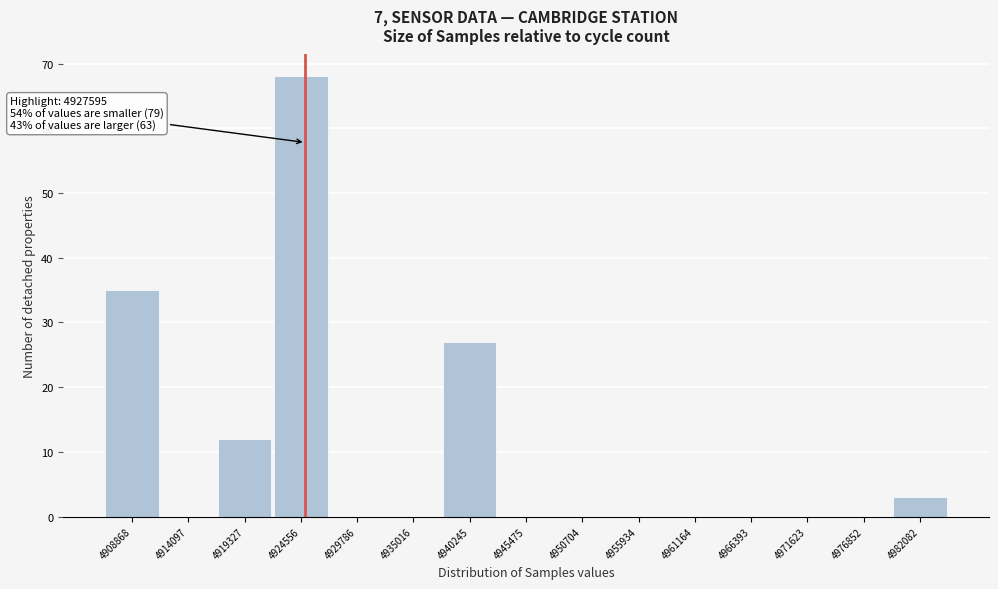

Reading left to right, transcribe all the data shown in this chart.

4908868=35	4914097=0	4919327=12	4924556=68	4929786=0	4935016=0	4940245=27	4945475=0	4950704=0	4955934=0	4961164=0	4966393=0	4971623=0	4976852=0	4982082=3